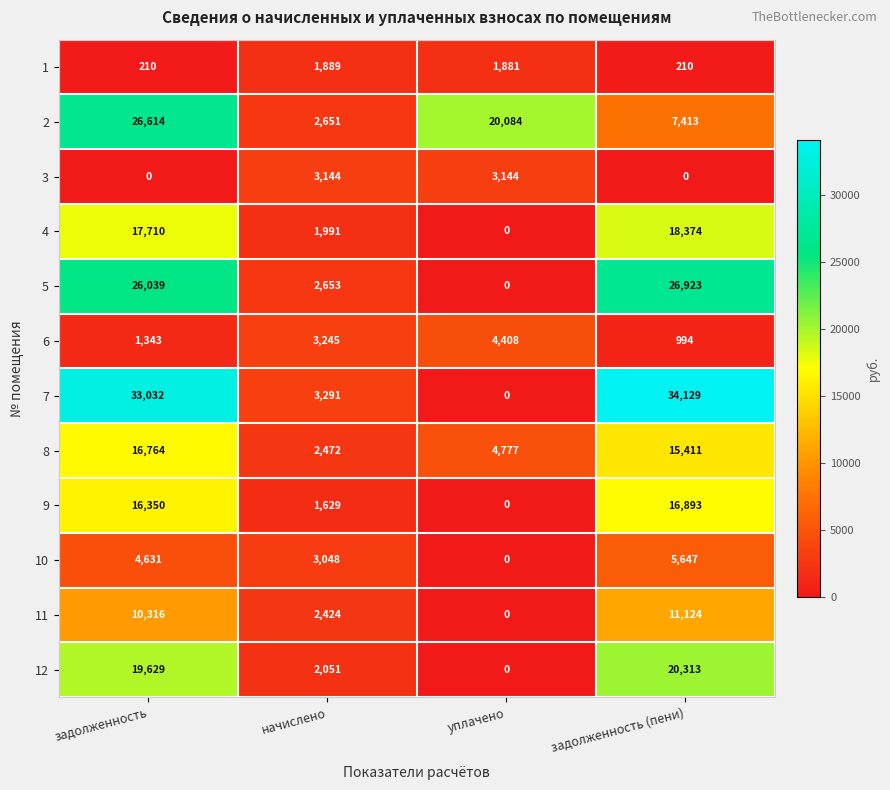

What value does the 4 series have at задолженность (пени)?

18374